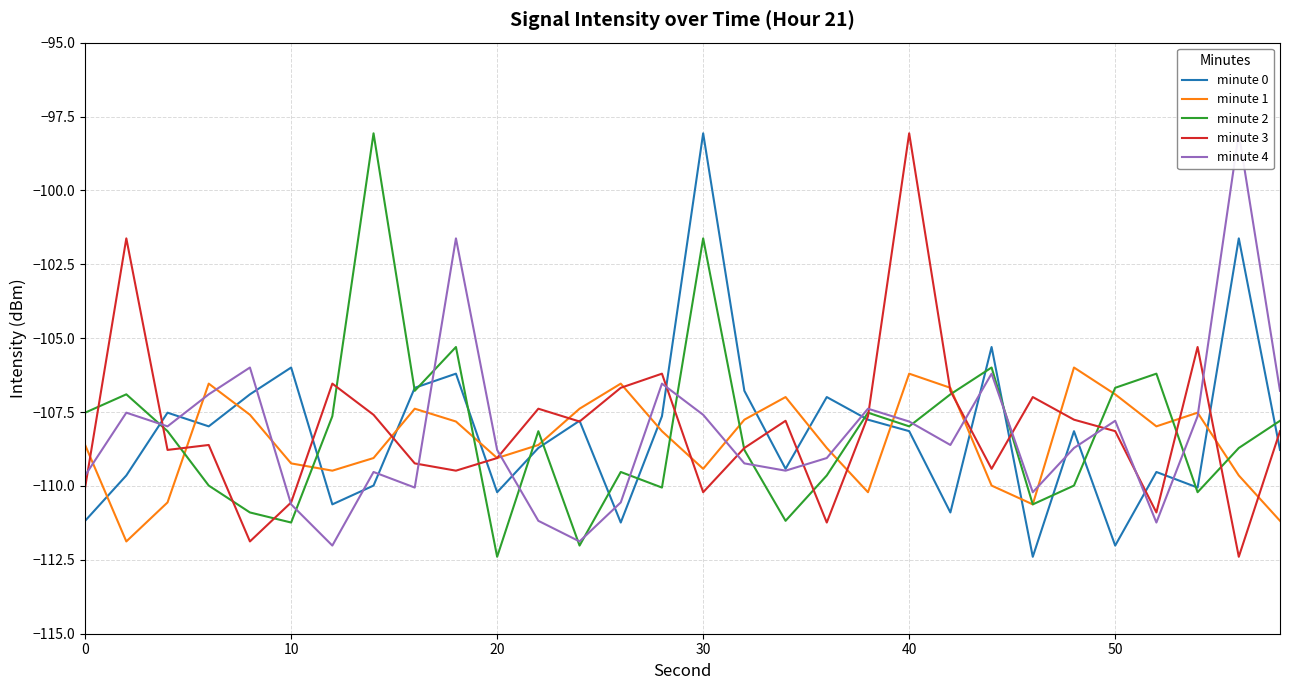

Reading right to left, transcribe all the data shown in this chart.

minute 0: -108.8	-101.6	-110.1	-109.5	-112.0	-108.1	-112.4	-105.3	-110.9	-108.1	-107.8	-107.0	-109.4	-106.8	-98.1	-107.6	-111.2	-107.8	-108.7	-110.2	-106.2	-106.7	-110.0	-110.6	-106.0	-106.9	-108.0	-107.5	-109.6	-111.2
minute 1: -111.2	-109.6	-107.5	-108.0	-106.9	-106.0	-110.6	-110.0	-106.7	-106.2	-110.2	-108.7	-107.0	-107.8	-109.4	-108.1	-106.5	-107.4	-108.6	-109.1	-107.8	-107.4	-109.1	-109.5	-109.2	-107.6	-106.5	-110.6	-111.9	-108.6
minute 2: -107.8	-108.7	-110.2	-106.2	-106.7	-110.0	-110.6	-106.0	-106.9	-108.0	-107.5	-109.6	-111.2	-108.8	-101.6	-110.1	-109.5	-112.0	-108.1	-112.4	-105.3	-106.8	-98.1	-107.6	-111.2	-110.9	-110.0	-108.1	-106.9	-107.5
minute 3: -108.1	-112.4	-105.3	-110.9	-108.1	-107.8	-107.0	-109.4	-106.8	-98.1	-107.6	-111.2	-107.8	-108.7	-110.2	-106.2	-106.7	-107.8	-107.4	-109.1	-109.5	-109.2	-107.6	-106.5	-110.6	-111.9	-108.6	-108.8	-101.6	-110.1
minute 4: -106.8	-98.1	-107.6	-111.2	-107.8	-108.7	-110.2	-106.2	-108.6	-107.8	-107.4	-109.1	-109.5	-109.2	-107.6	-106.5	-110.6	-111.9	-111.2	-108.8	-101.6	-110.1	-109.5	-112.0	-110.6	-106.0	-106.9	-108.0	-107.5	-109.6